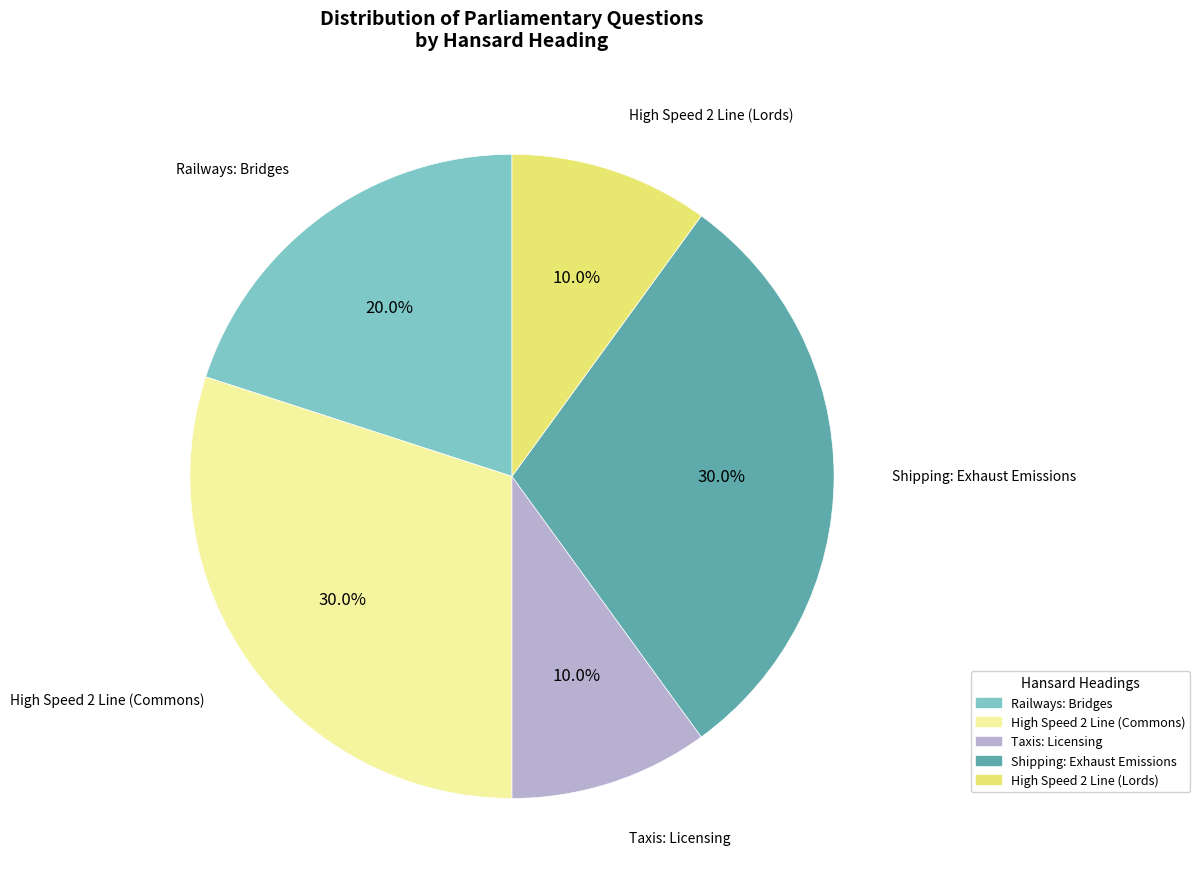

Is there any slice that represents more than half of the pie?

No